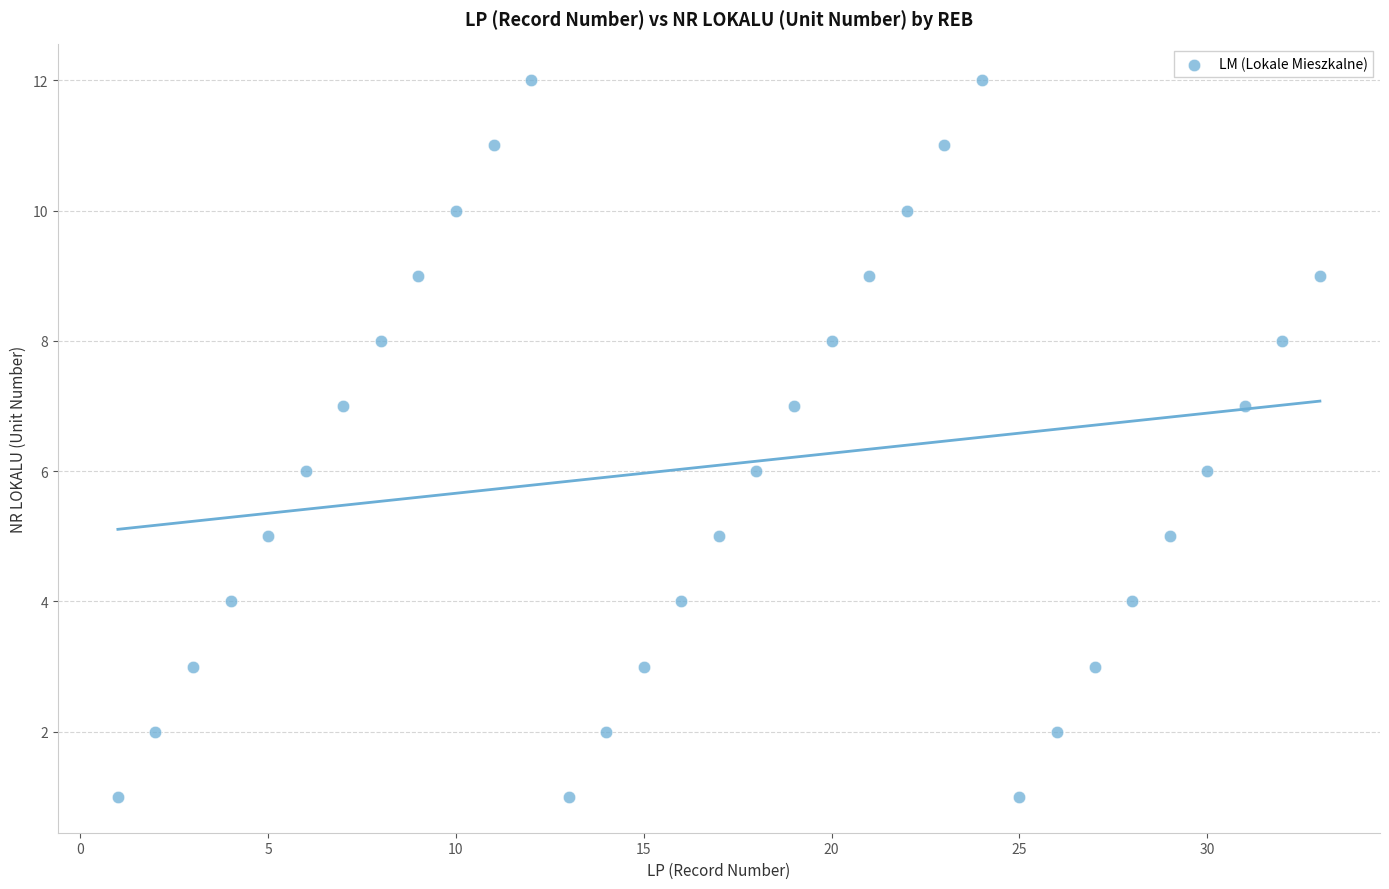

What is the range of Y values (max minus min)?

11